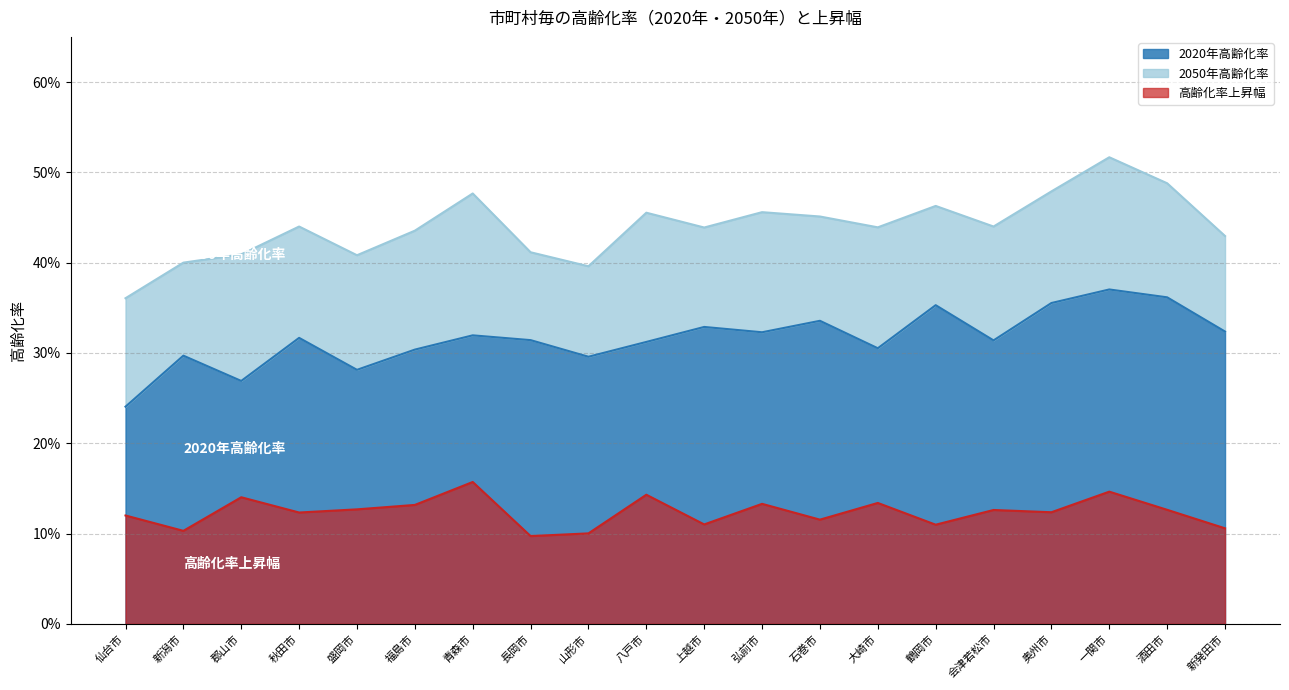

At which category does the chart reach its peak across all series?

一関市